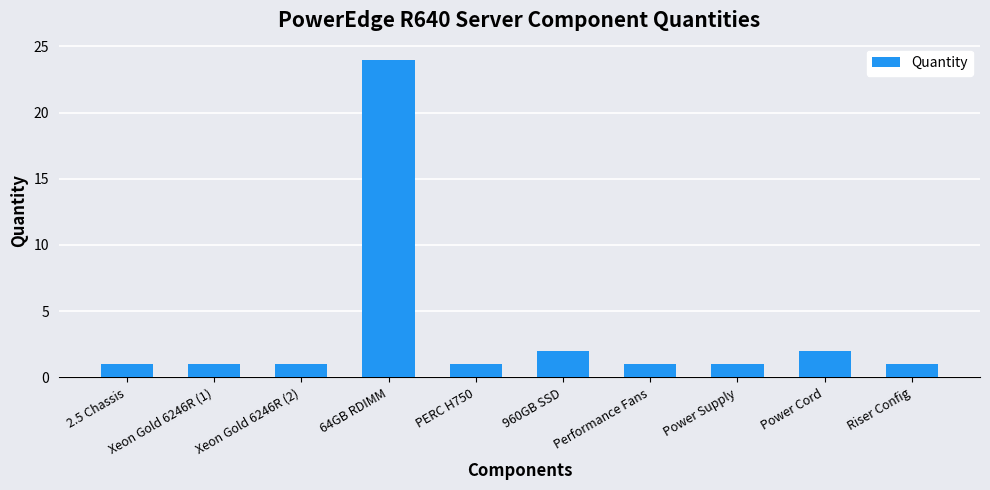

Count the number of categories in the chart.

10